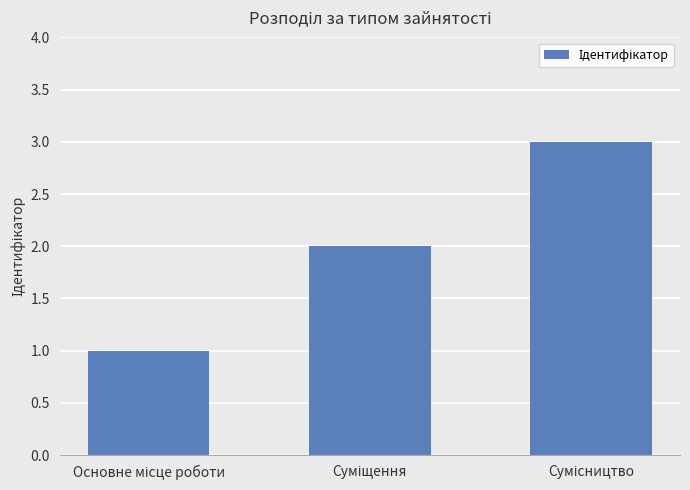

What is the maximum value shown in the chart?

3